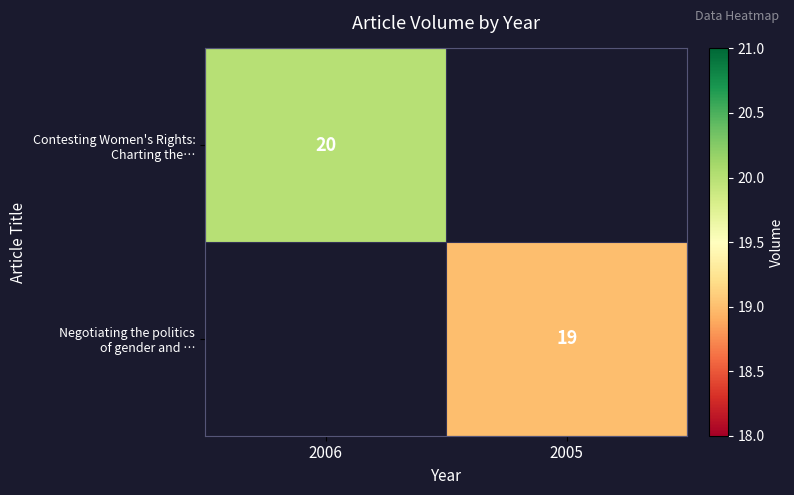

Is it true that Contesting Women's Rights: Charting the… equals 8.2 at 2006?

False